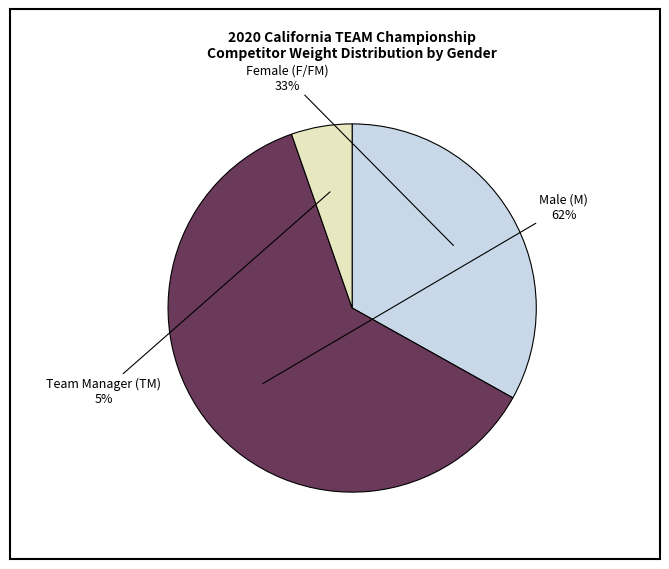

Is there a majority slice in this chart?

Yes